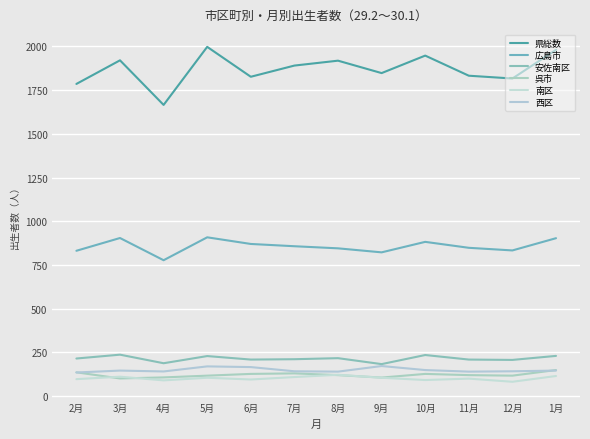

What is the difference between the maximum and minimum values in the 安佐南区 series?

54